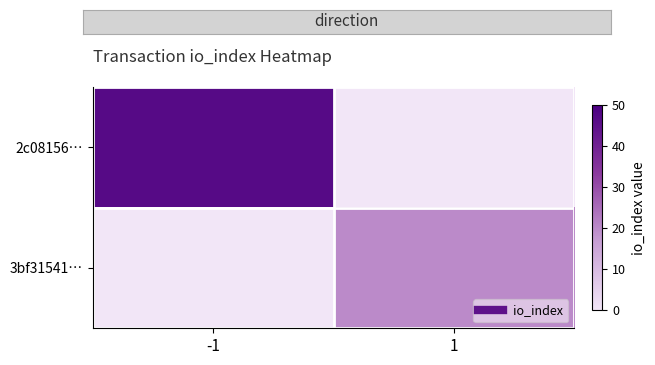

At how many categories does at least one series exceed 20?

1